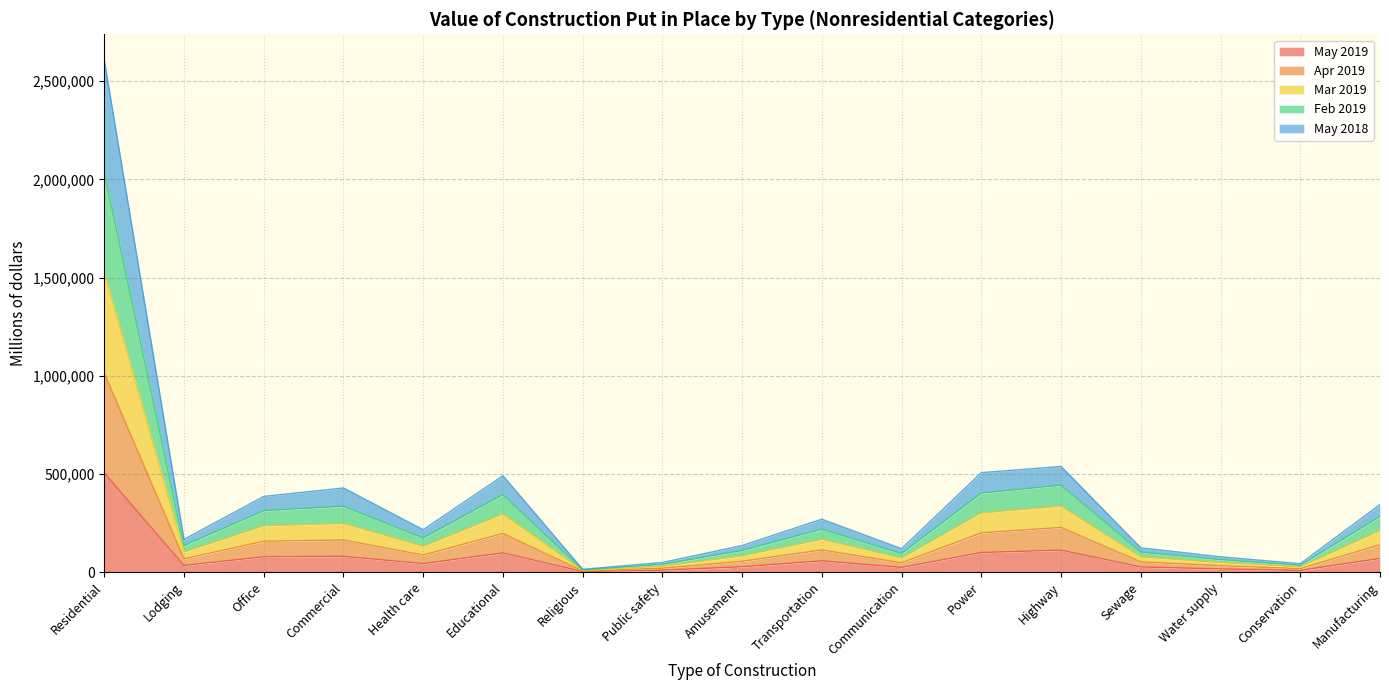

Read the May 2019 value at Conservation, to the nearest 50.

8700